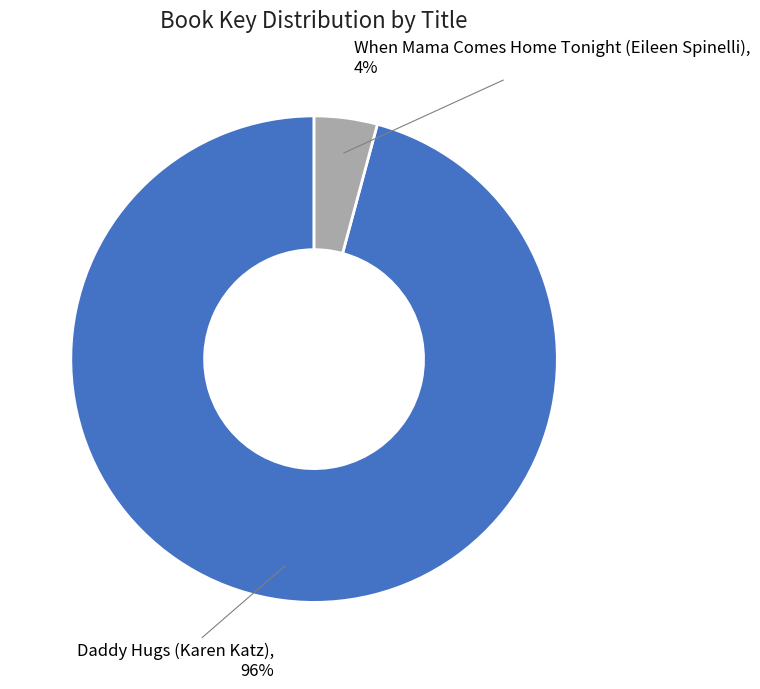

Is there any slice that represents more than half of the pie?

Yes